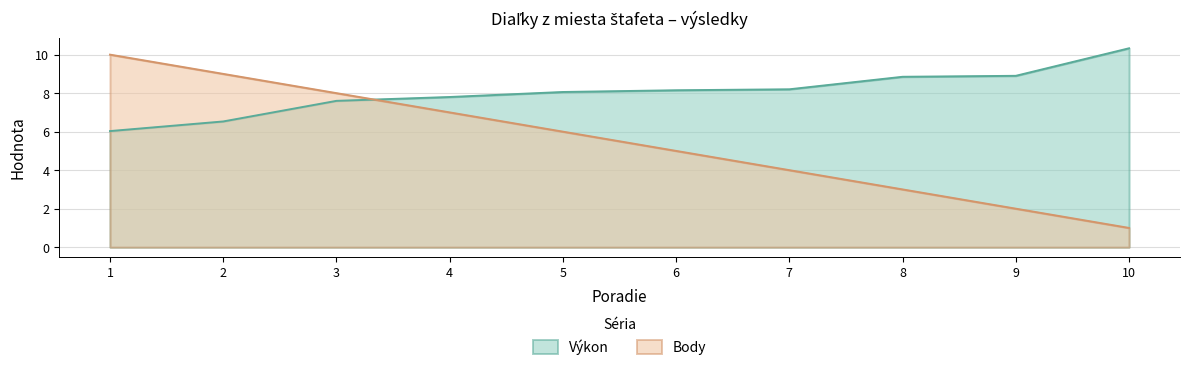

Between 6 and 5, which is larger?

6